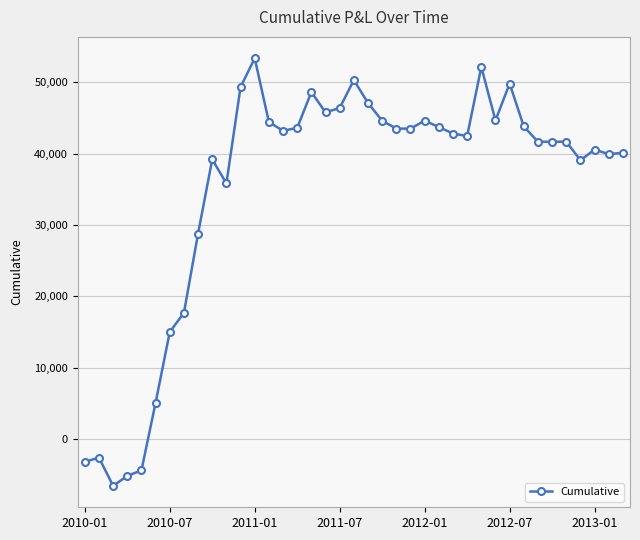

How many values are below 42829?

19